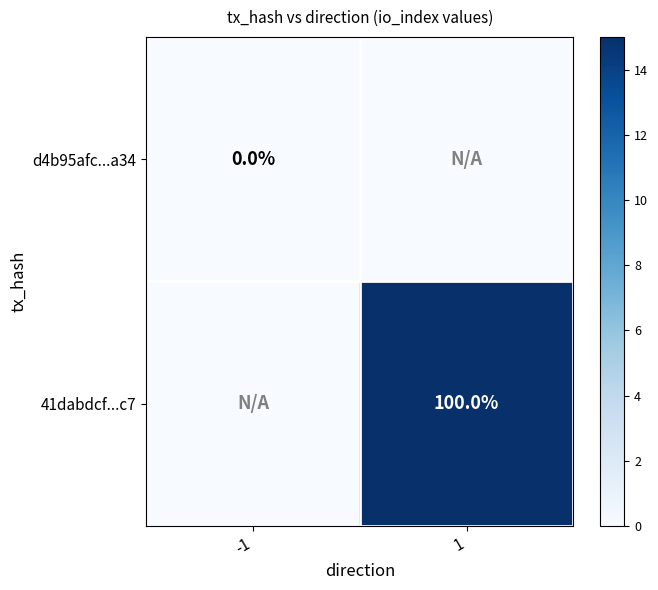

Is it true that 41dabdcf...c7 equals 26 at 1?

False